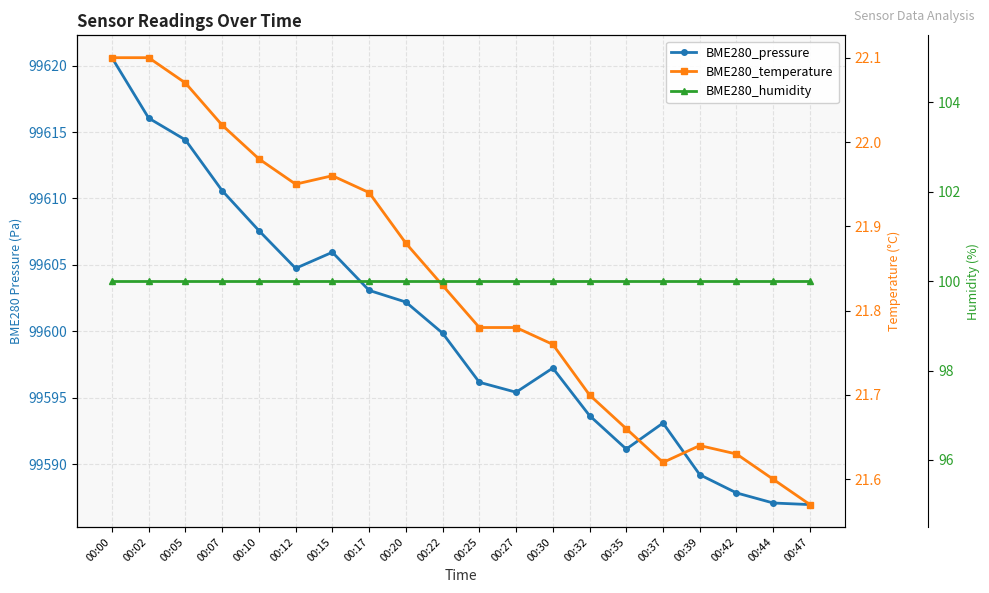

True or false: BME280_pressure has a value of 99593.1 at 00:37.

True